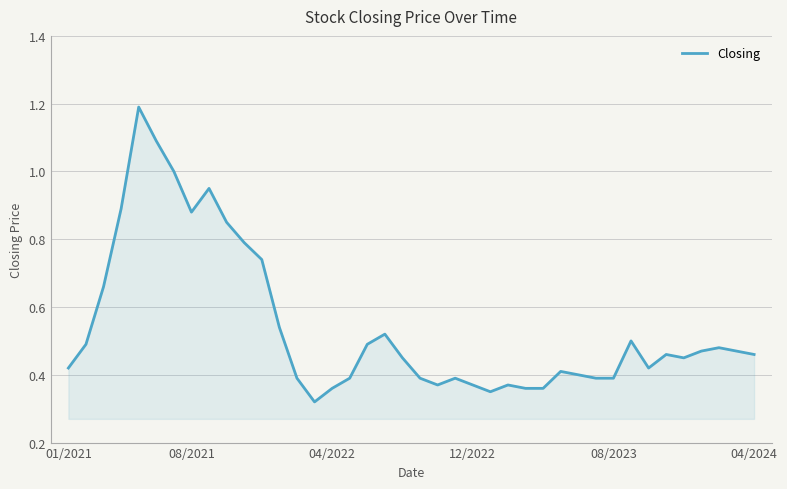

What is the greatest value displayed?

1.2